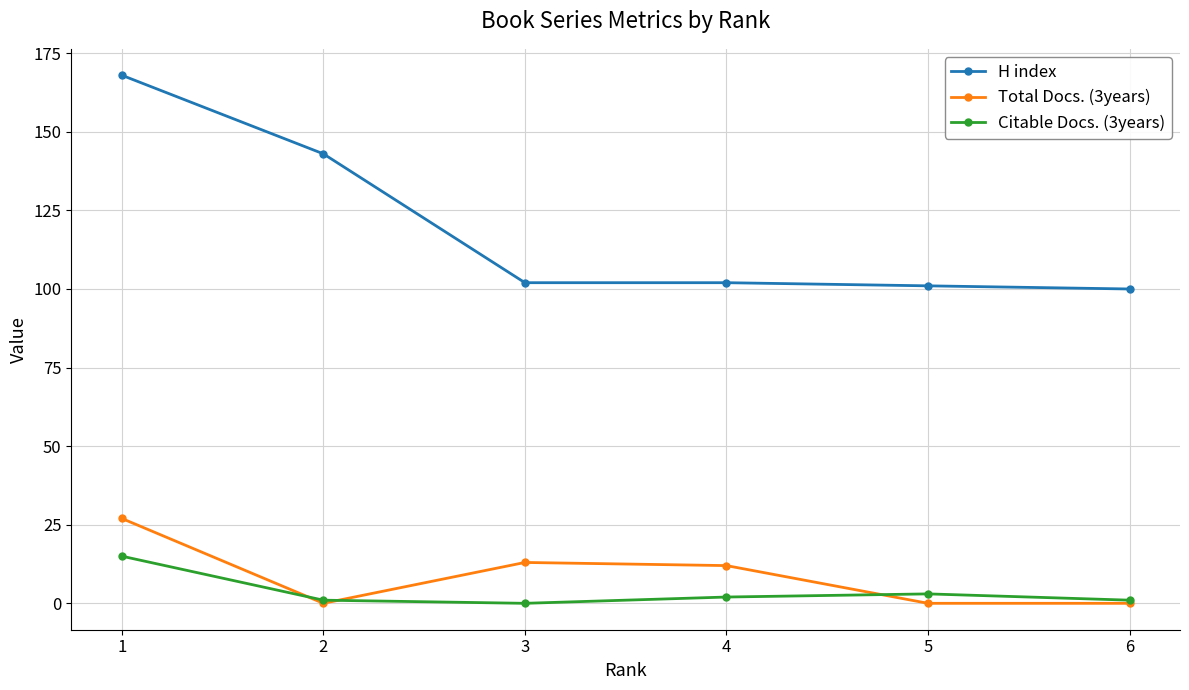

What is the maximum value for Total Docs. (3years)?

27